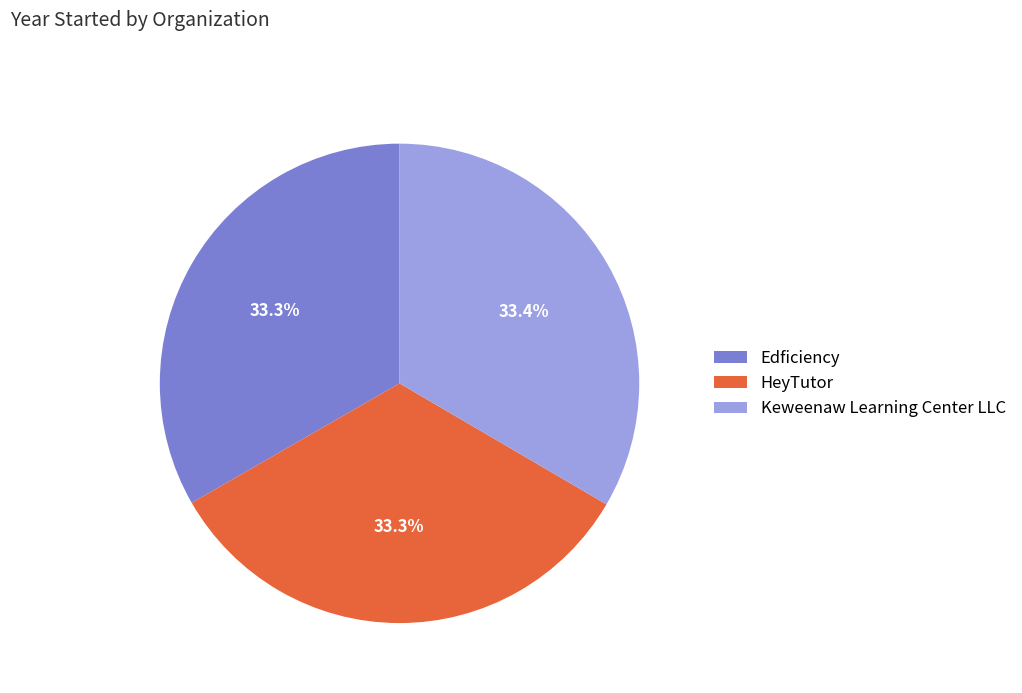

Is the sum of Edficiency and HeyTutor greater than half?

Yes